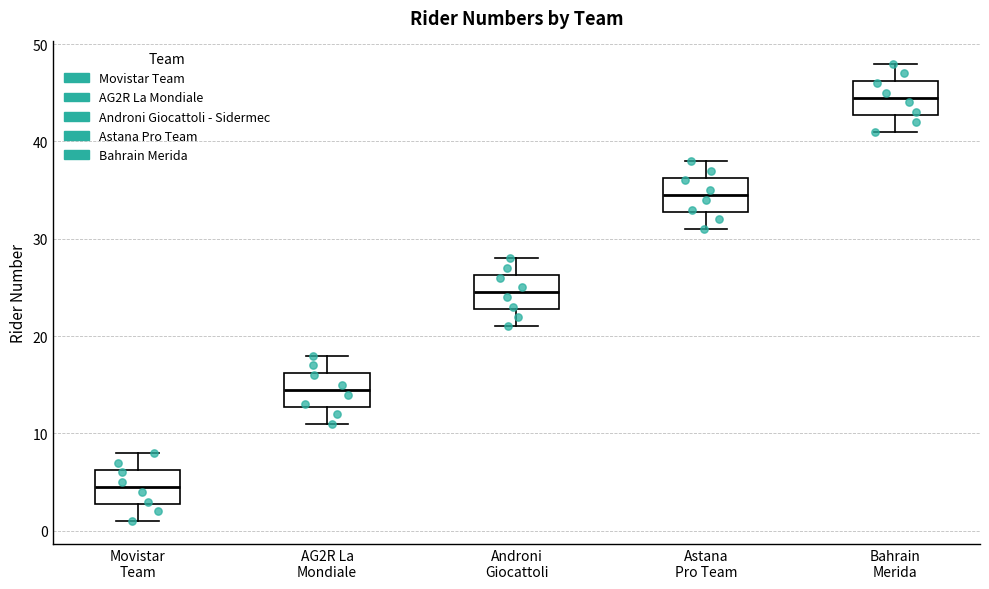

Which box has the lowest median line?

Movistar Team